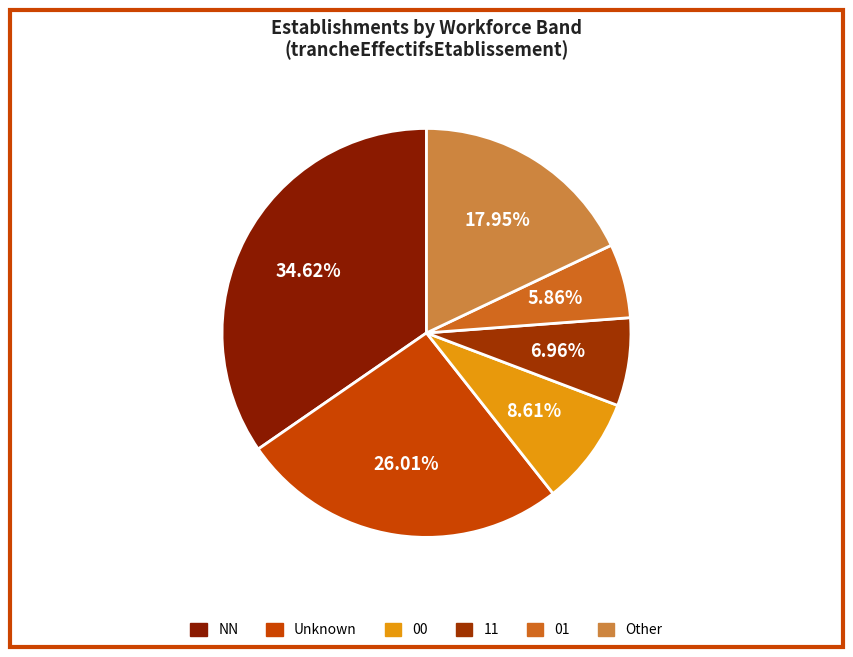

Which category has the biggest portion of the pie?

NN